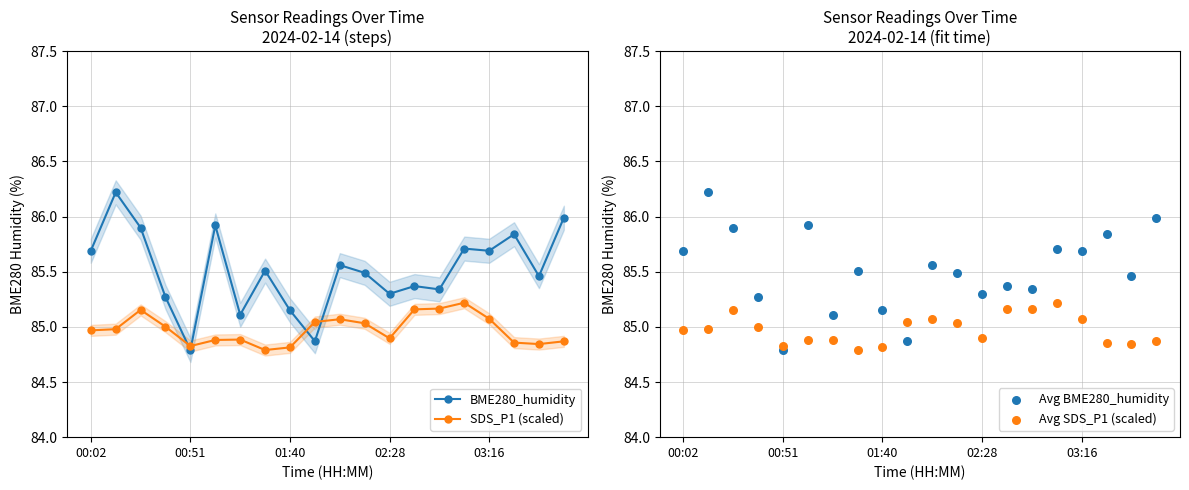

Which series has the largest total across all categories?

BME280_humidity